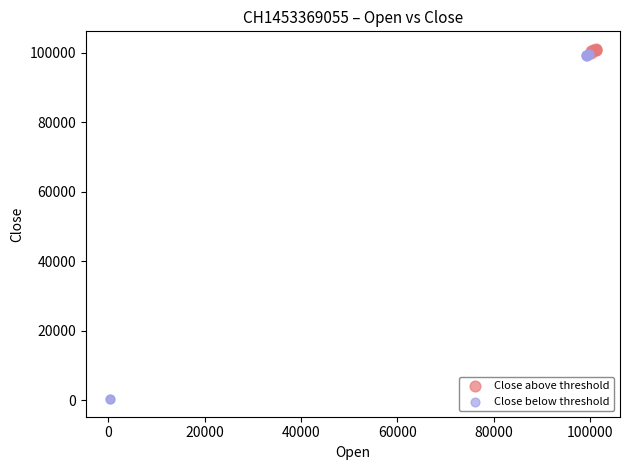

Which series has the widest spread of Y values?

Close below threshold